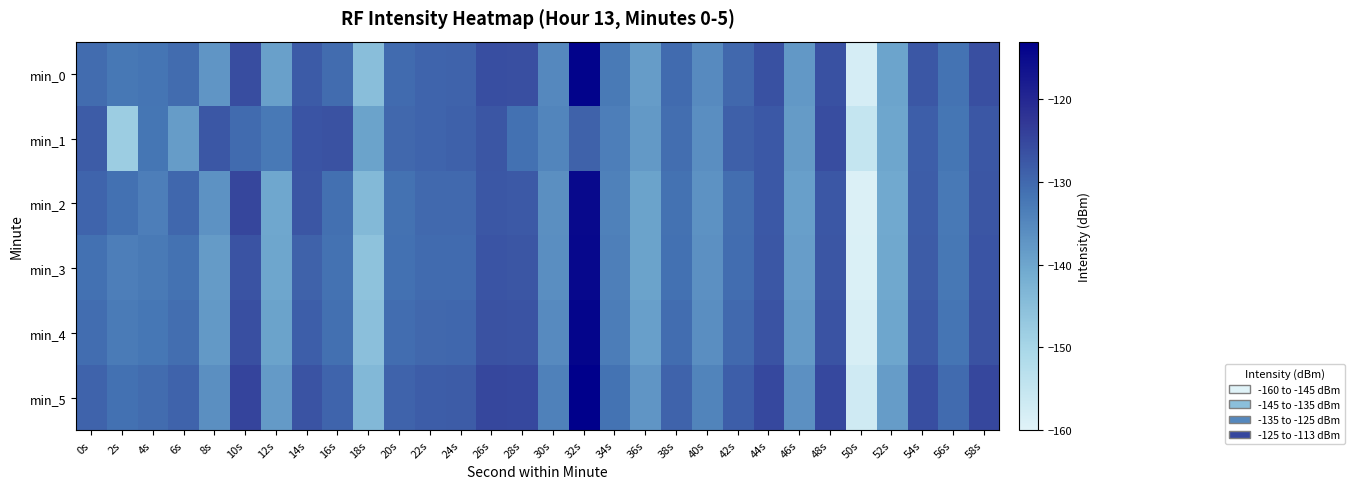

At which category is the sum across all series the highest?

32s